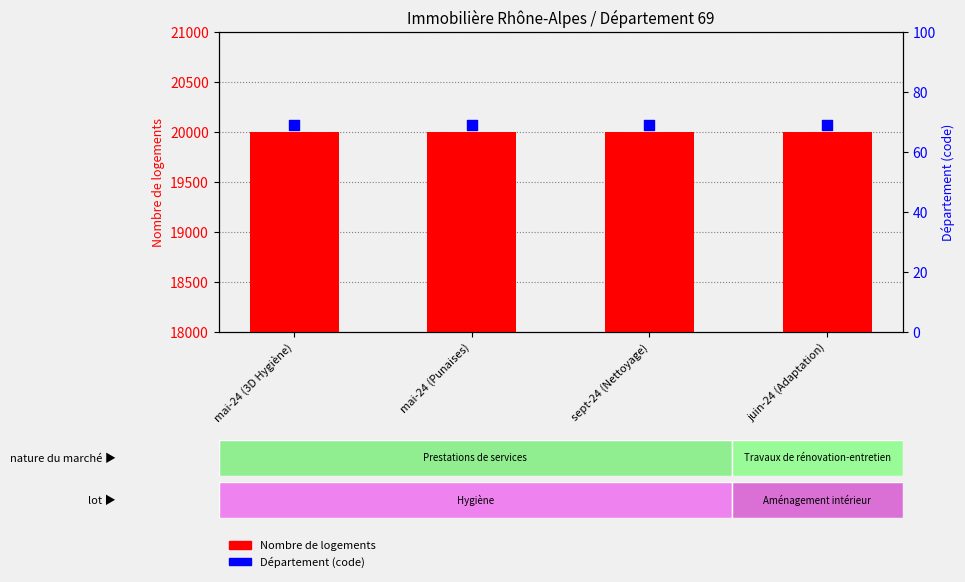

At which category is the sum across all series the highest?

mai-24 (3D Hygiène)